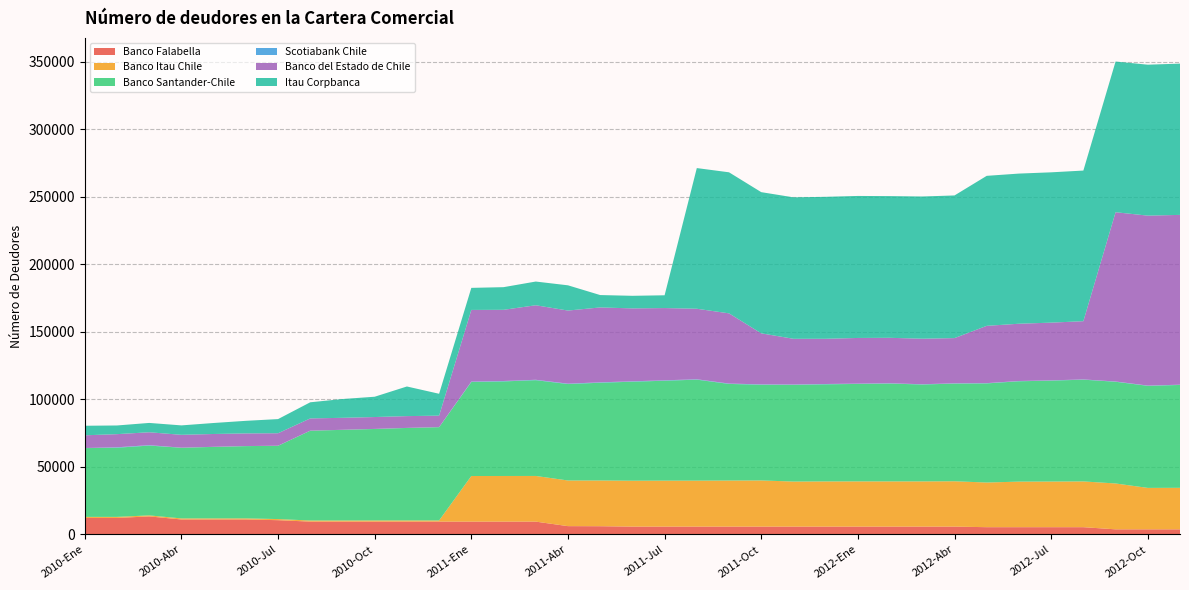

Reading right to left, what are all the values shown in this chart?

Banco Falabella: 3814	3814	3814	5403	5403	5406	5406	5832	5832	5832	5832	5832	5832	5832	5832	5832	5831	5832	6123	6182	9528	9528	9528	9524	9524	9524	9524	9526	10593	11124	11124	11123	13382	12257	12258
Banco Itau Chile: 30741	30685	33960	33889	33797	33742	33068	33575	33474	33474	33481	33457	33362	34187	34121	34044	34044	33991	33863	33805	33817	33793	33772	871	875	863	825	823	821	806	799	776	768	776	775
Banco Santander-Chile: 76175	75573	75320	75342	74733	74305	73400	72338	71746	72455	72173	71910	71611	70870	71535	74779	73980	73310	72386	71410	70916	70023	69593	69072	68481	67742	67124	66500	54263	53502	52941	52314	51688	51209	50926
Scotiabank Chile: 187	197	197	193	196	209	202	205	204	218	230	244	260	271	275	289	313	312	307	306	304	318	339	48	50	53	53	51	51	53	55	61	324	328	68
Banco del Estado de Chile: 125750	125851	125354	43130	42747	42405	42432	33481	33716	33658	33817	33477	33848	37800	51991	52215	53500	53980	55456	54124	55180	52713	53058	8484	8729	8792	8866	9049	9241	9365	9501	9531	9536	9729	9420
Itau Corpbanca: 112020	111773	111583	111534	111311	111188	111076	105634	105310	104937	105163	105123	104750	104548	104448	104175	9464	9320	9165	18687	17563	16770	16333	16200	21938	15035	13920	11948	10481	9313	8140	6979	6912	6424	7068